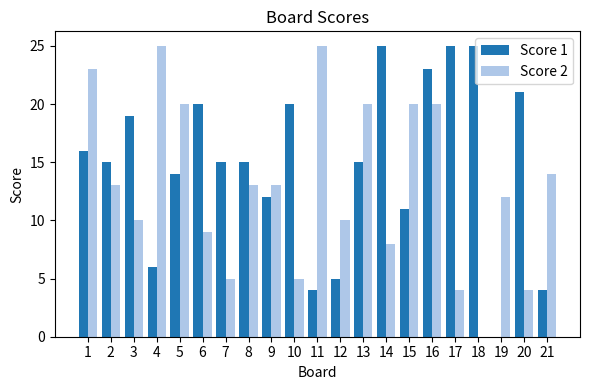

What is the sum of all Score 1 values?

310